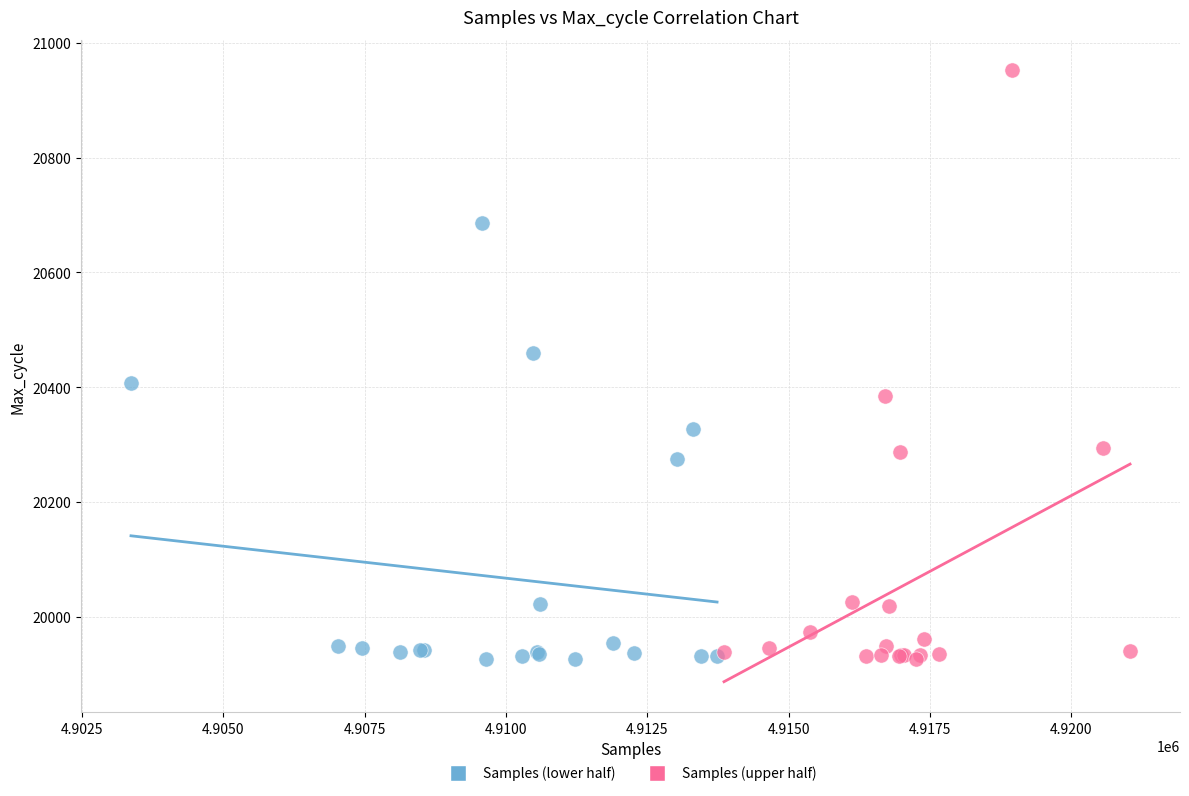

Which series has the widest spread of Y values?

Samples (upper half)